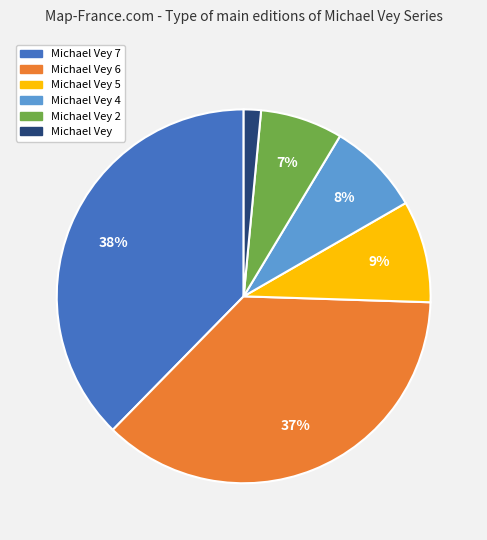

Is there a majority slice in this chart?

No